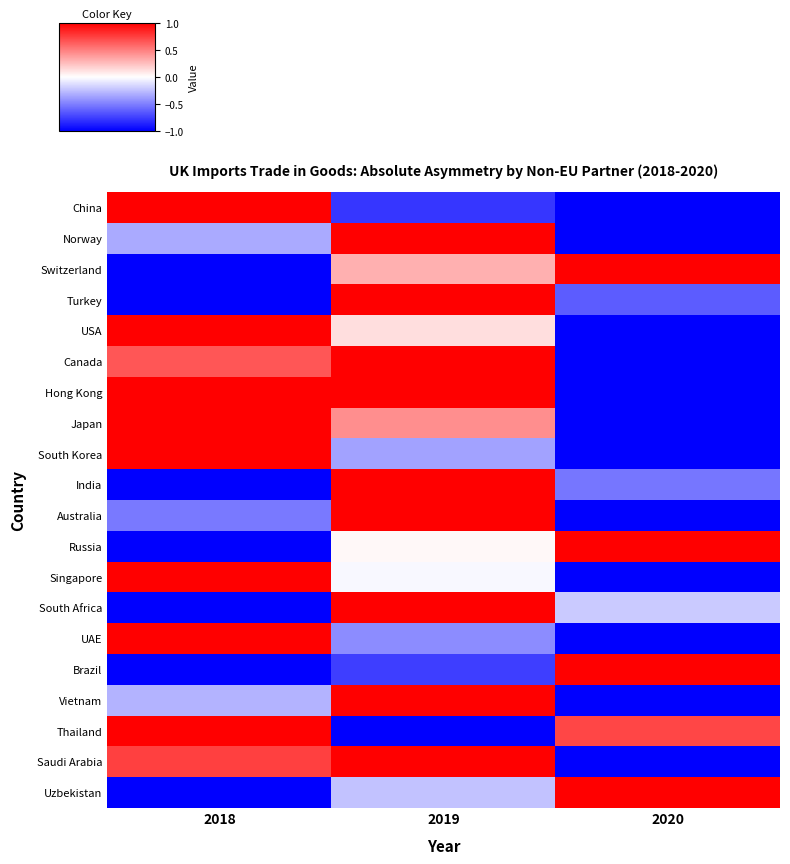

Rank the series at 2020 from highest to lowest value.

Switzerland, Russia, Brazil, Uzbekistan, Thailand, South Africa, India, Turkey, China, Norway, USA, Canada, Hong Kong, Japan, South Korea, Australia, Singapore, UAE, Vietnam, Saudi Arabia